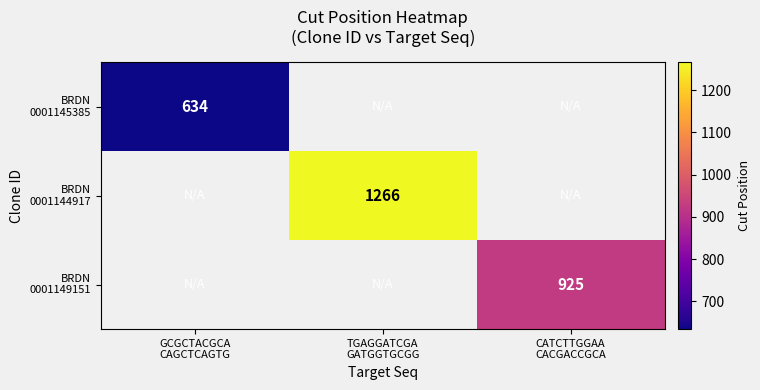

Is the value of BRDN 0001144917 at TGAGGATCGA GATGGTGCGG greater than the value of BRDN 0001145385 at TGAGGATCGA GATGGTGCGG?

No